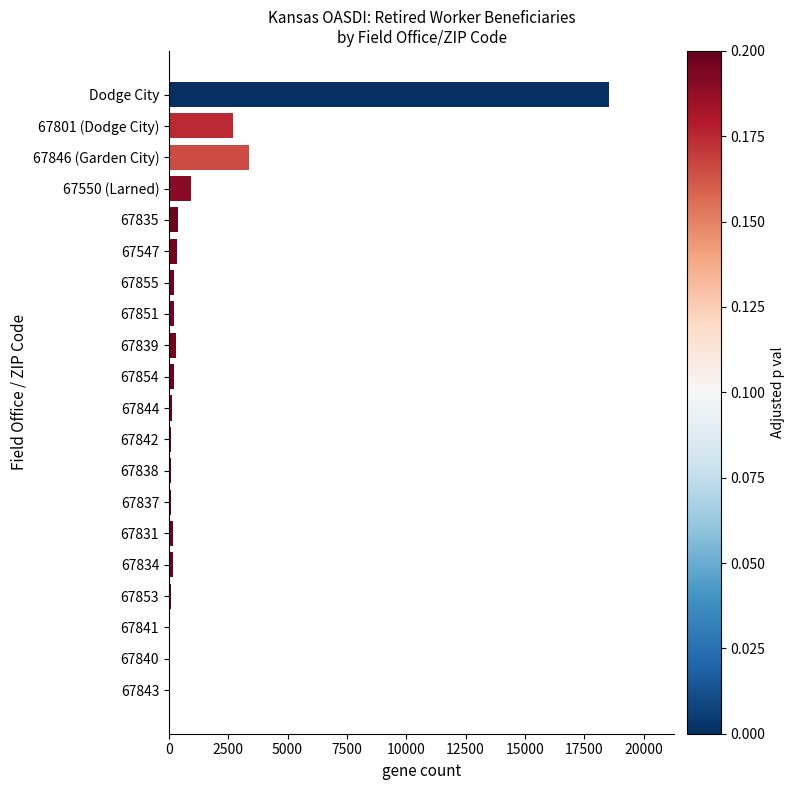

The chart shows a value of 210 at 67854. True or false?

True